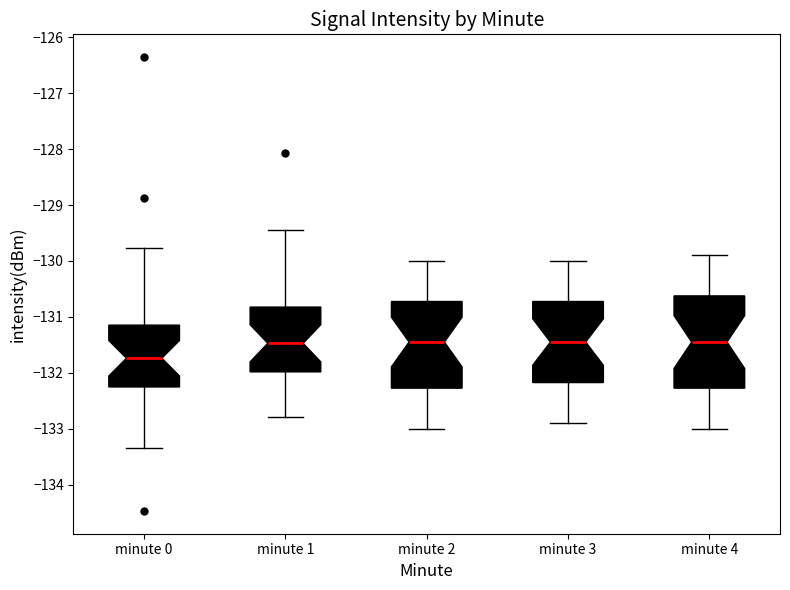

Reading left to right, read every box against the y-axis: the position of its median line, the range the box covers, and the ends of its whiskers. The values are not printed on the chart, so give them approximately, as read against the axis.

minute 0: median -131.7, box -132.3 to -131.1, whiskers -133.3 to -129.8
minute 1: median -131.5, box -132.0 to -130.8, whiskers -132.8 to -129.4
minute 2: median -131.4, box -132.3 to -130.7, whiskers -133.0 to -130.0
minute 3: median -131.4, box -132.2 to -130.7, whiskers -132.9 to -130.0
minute 4: median -131.4, box -132.3 to -130.6, whiskers -133.0 to -129.9